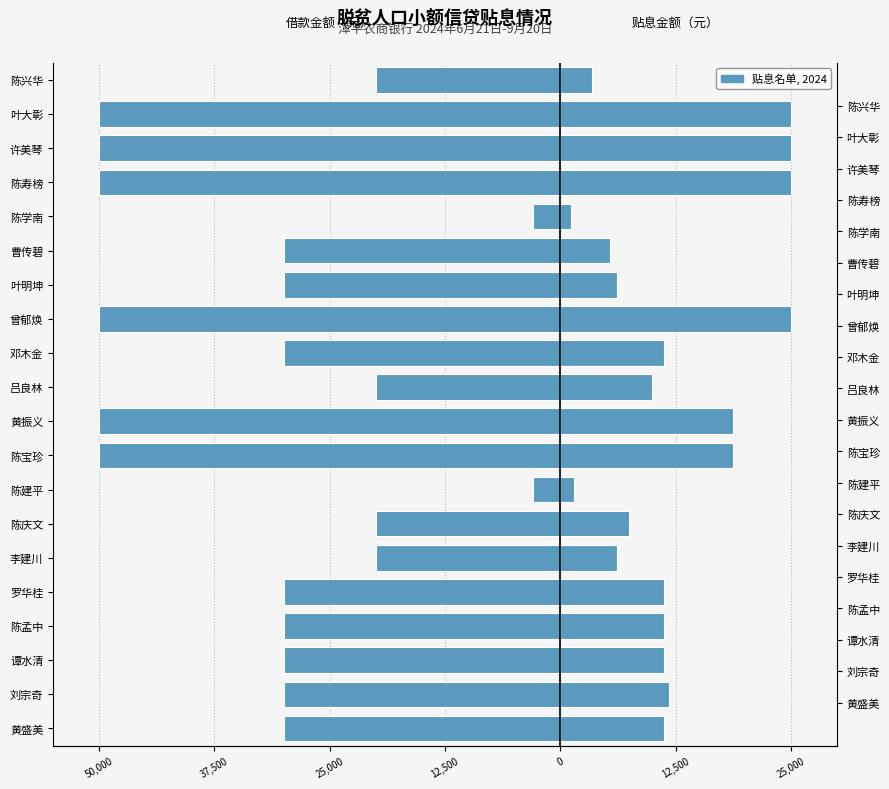

How many data points in 贴息金额（元） are less than 11249?

8